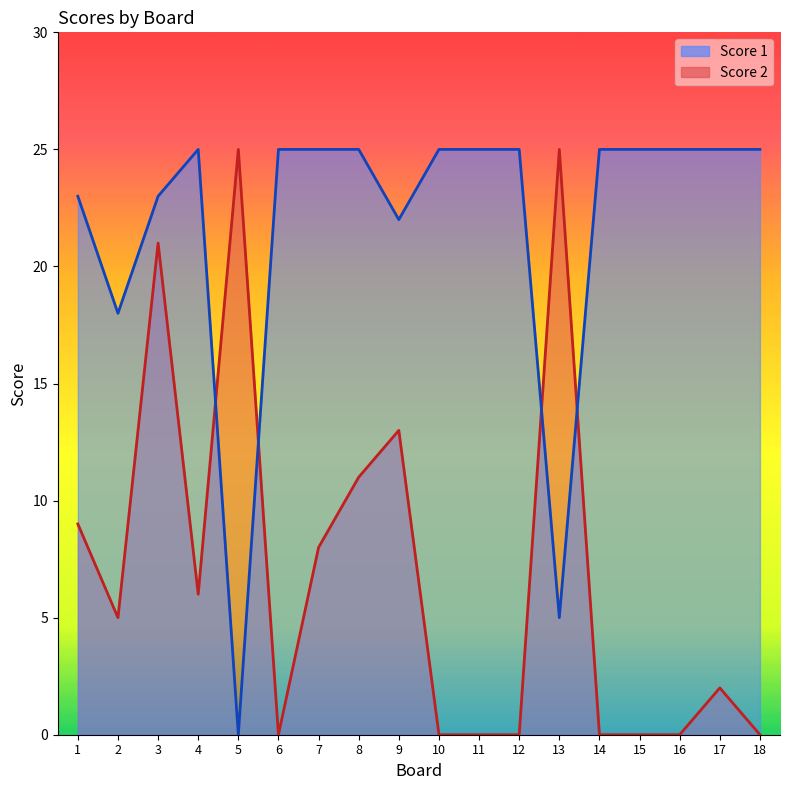

In Score 1, how many points are higher than both neighbors (excluding endpoints)?

1